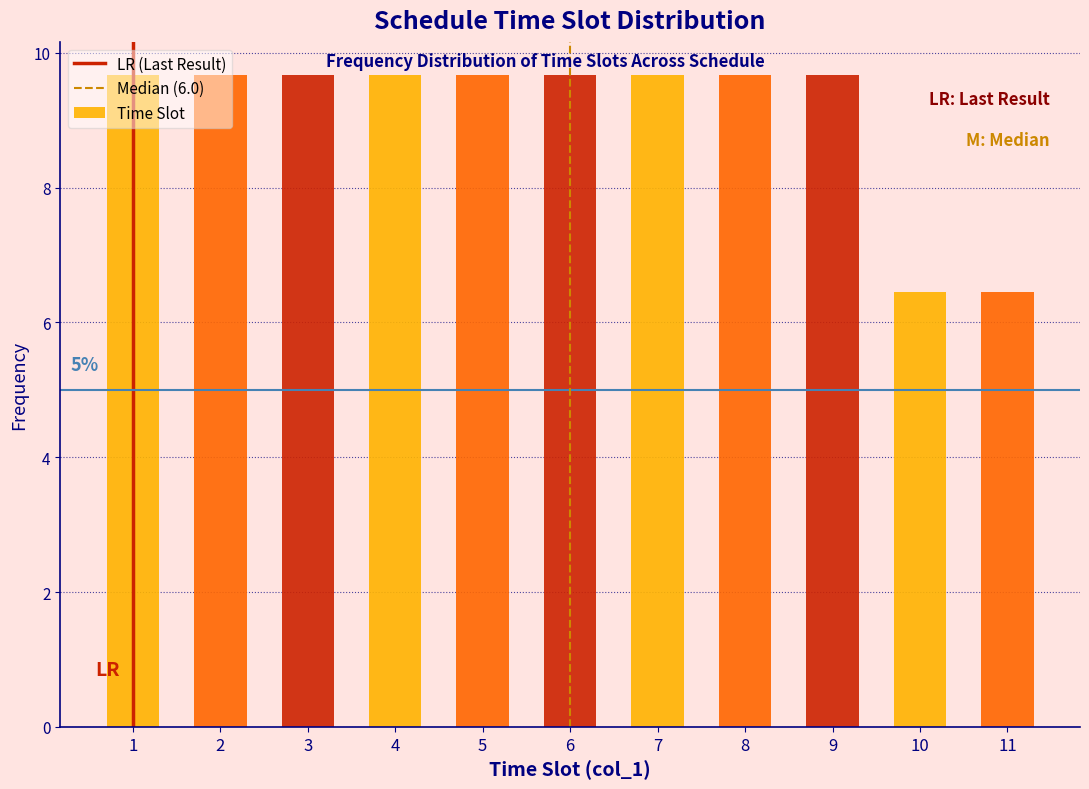

What is the value of the 6th bar from the left?

9.7